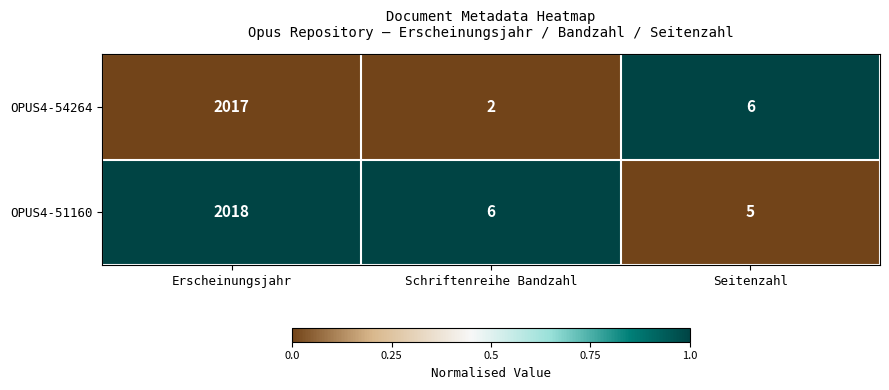

Between Erscheinungsjahr and Seitenzahl, which series saw the biggest shift?

OPUS4-51160